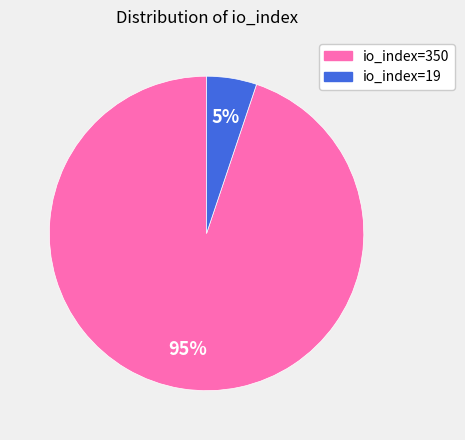

Between io_index=350 and io_index=19, which is larger?

io_index=350